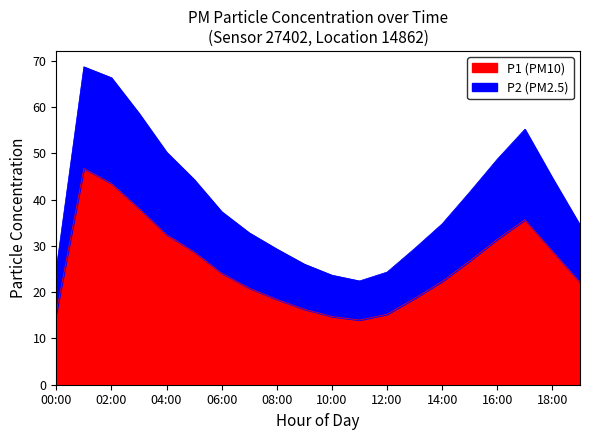

Reading left to right, list all the values displayed in this chart.

P1: 00:00=15.5	01:00=46.8	02:00=43.5	03:00=38.1	04:00=32.5	05:00=28.7	06:00=24.1	07:00=20.9	08:00=18.4	09:00=16.3	10:00=14.8	11:00=14.0	12:00=15.2	13:00=18.7	14:00=22.3	15:00=26.8	16:00=31.4	17:00=35.7	18:00=28.9	19:00=22.1
P2: 00:00=25.1	01:00=68.7	02:00=66.4	03:00=58.7	04:00=50.3	05:00=44.4	06:00=37.4	07:00=32.8	08:00=29.3	09:00=26.1	10:00=23.7	11:00=22.4	12:00=24.4	13:00=29.5	14:00=34.8	15:00=41.7	16:00=48.8	17:00=55.2	18:00=44.7	19:00=34.5